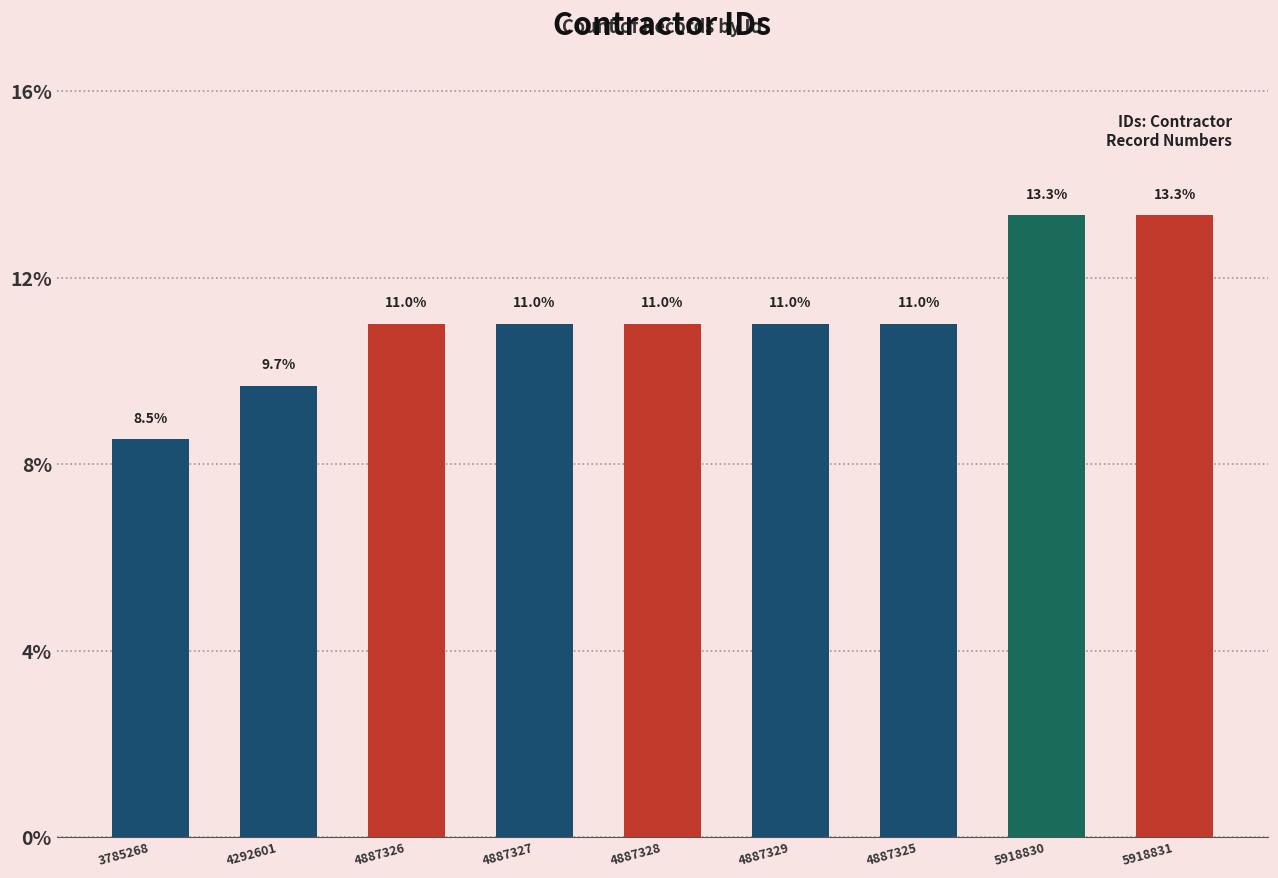

What is the change in value from 3785268 to 4887325?

+2.5